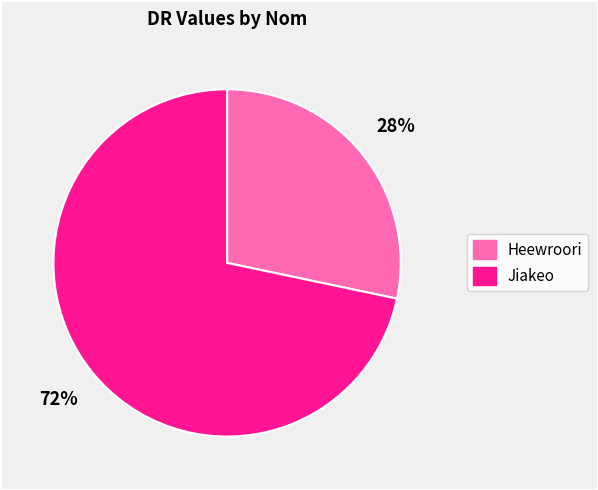

Which has a higher value, Jiakeo or Heewroori?

Jiakeo